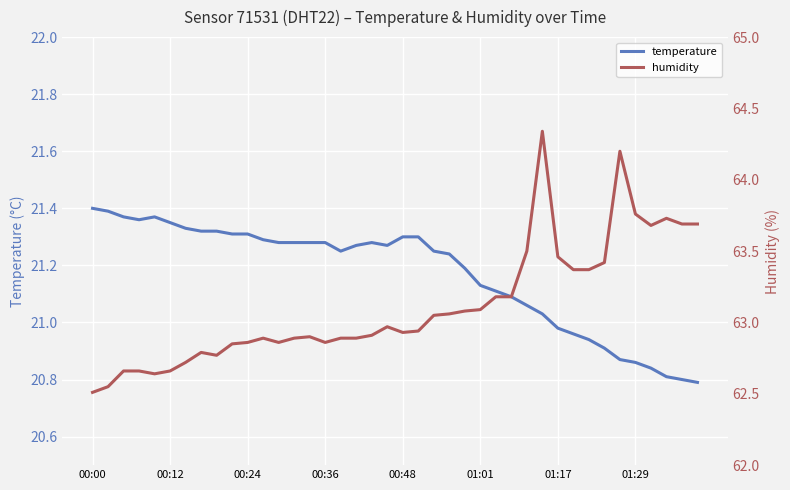

The value of temperature at 00:24 is 7.0. True or false?

False